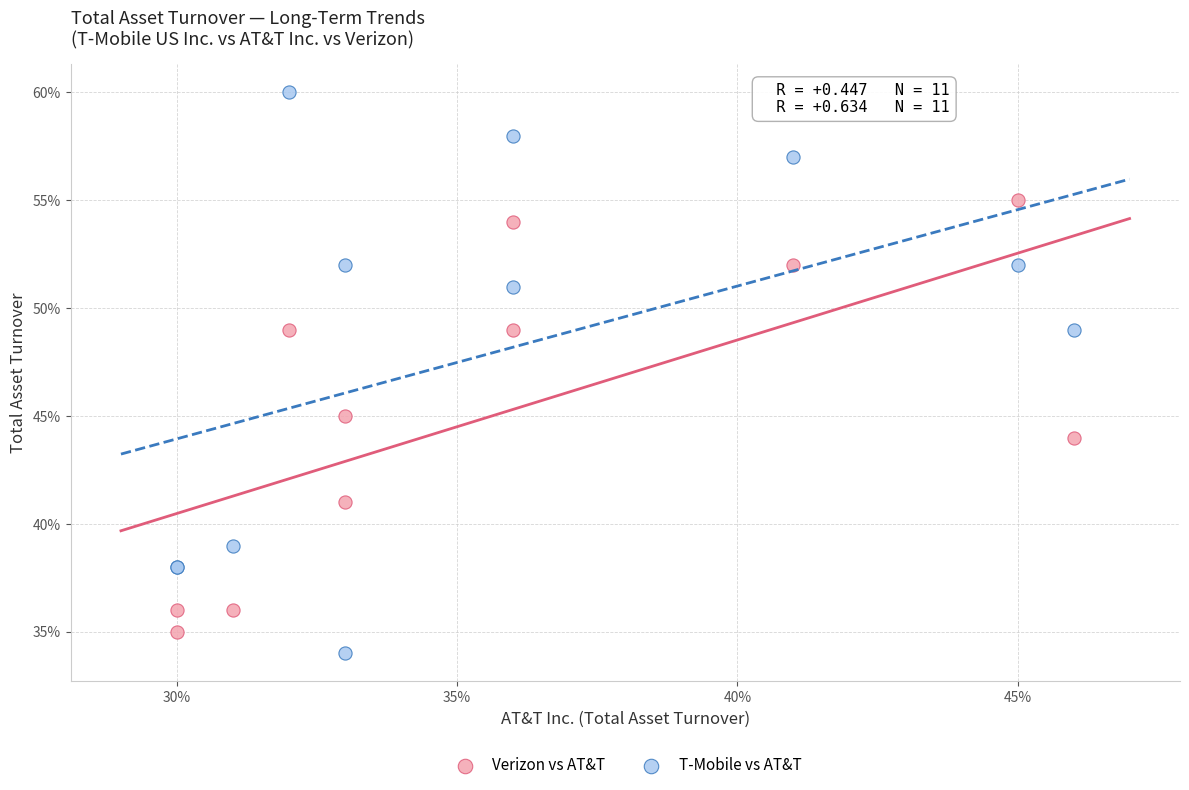

What are all the series names shown in the legend?

Verizon vs AT&T, T-Mobile vs AT&T